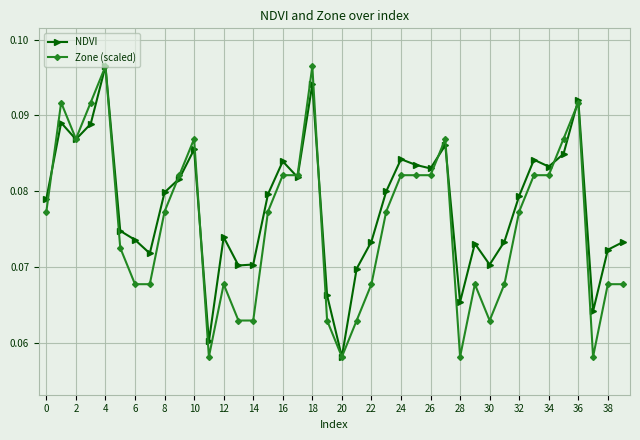

How many NDVI values are between 0 and 1?

40